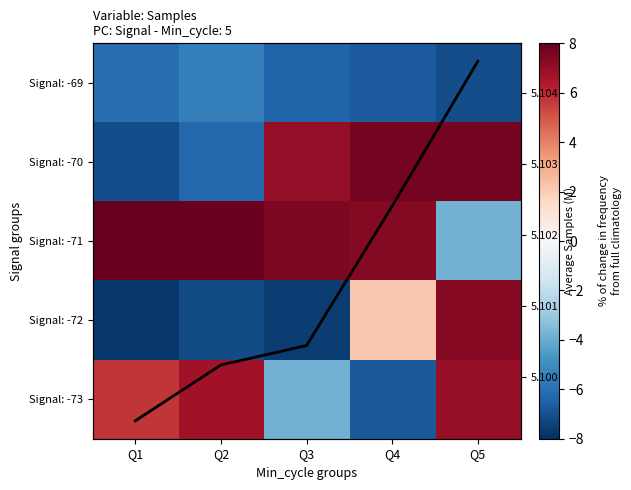

At which label does Signal: -72 reach its minimum?

Q1